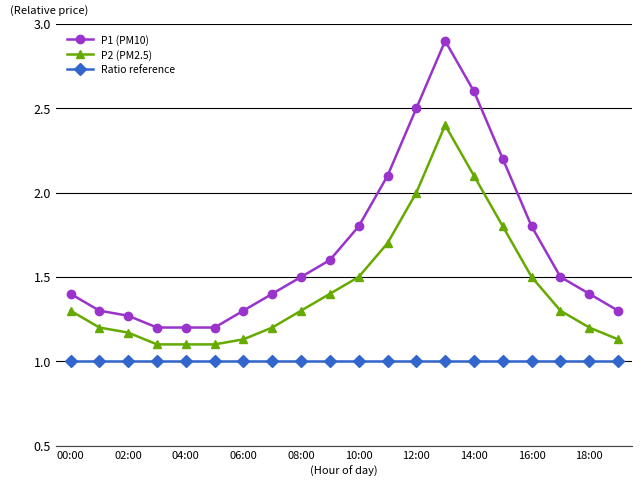

What is the value of the Ratio reference point at the 13th from the left?

1.0